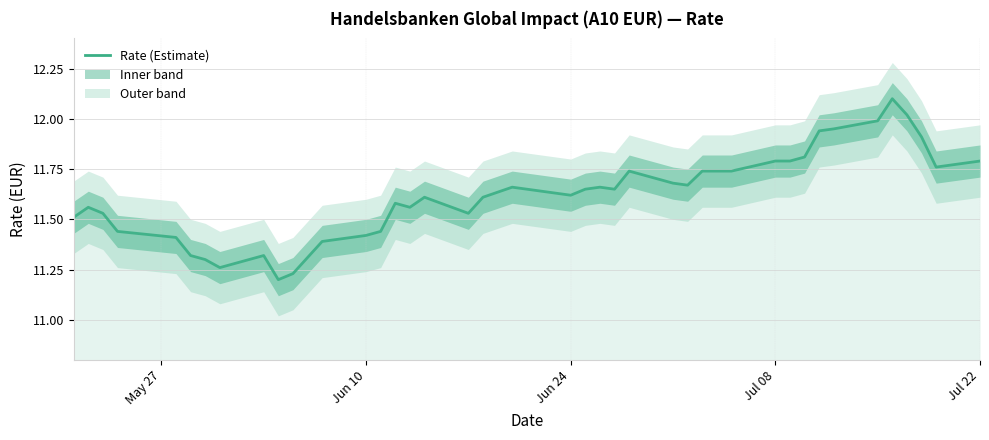

How many interior local valleys (lower than both neighbors) does the data have?

8